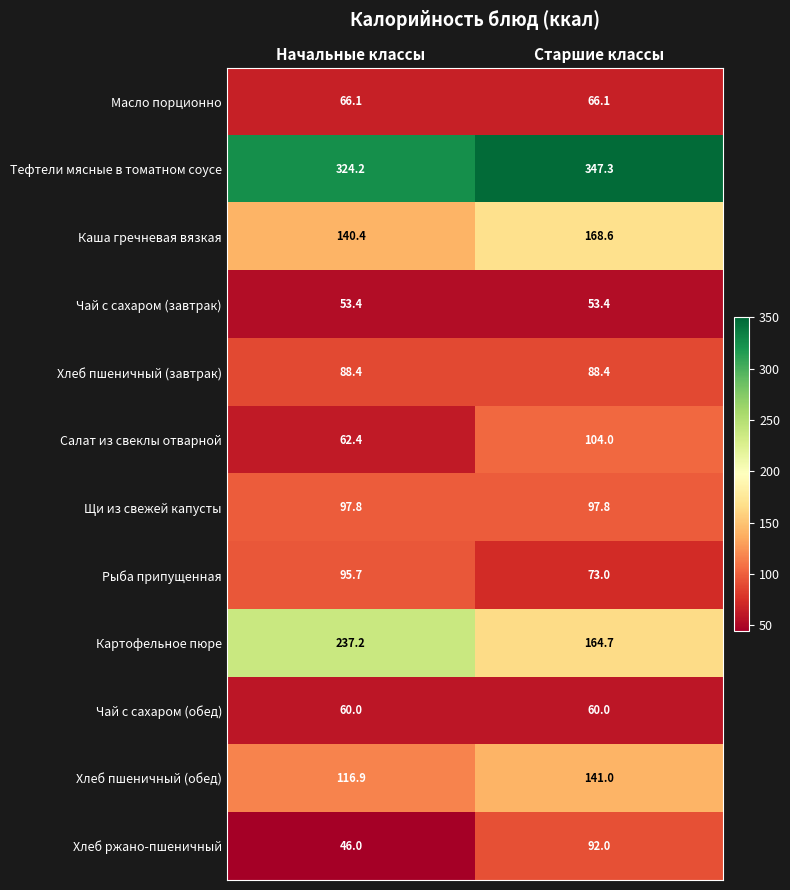

Reading left to right, what are all the values shown in this chart?

Масло порционно: Начальные классы=66.1	Старшие классы=66.1
Тефтели мясные в томатном соусе: Начальные классы=324.2	Старшие классы=347.3
Каша гречневая вязкая: Начальные классы=140.4	Старшие классы=168.6
Чай с сахаром (завтрак): Начальные классы=53.4	Старшие классы=53.4
Хлеб пшеничный (завтрак): Начальные классы=88.4	Старшие классы=88.4
Салат из свеклы отварной: Начальные классы=62.4	Старшие классы=104.0
Щи из свежей капусты: Начальные классы=97.8	Старшие классы=97.8
Рыба припущенная: Начальные классы=95.7	Старшие классы=73.0
Картофельное пюре: Начальные классы=237.2	Старшие классы=164.7
Чай с сахаром (обед): Начальные классы=60.0	Старшие классы=60.0
Хлеб пшеничный (обед): Начальные классы=116.9	Старшие классы=141.0
Хлеб ржано-пшеничный: Начальные классы=46.0	Старшие классы=92.0